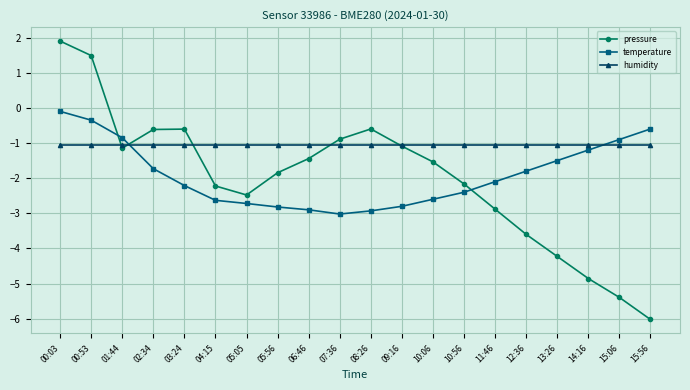

What is the label of the 5th point from the left?

03:24